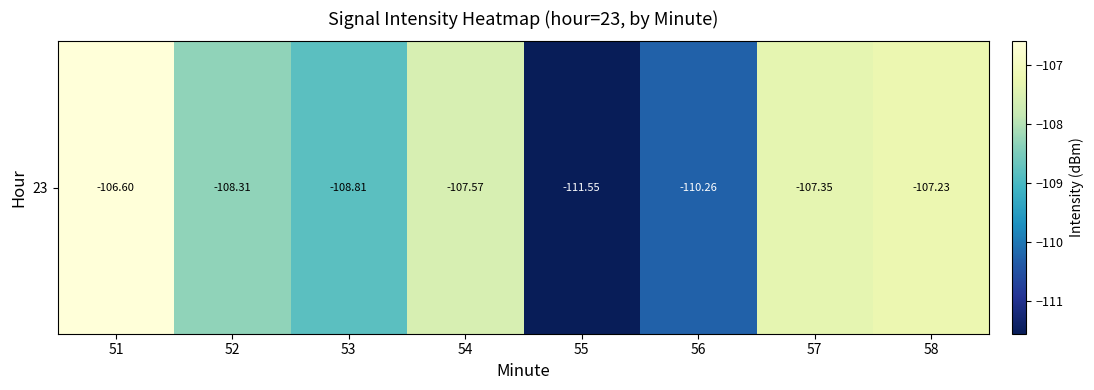

Reading left to right, list all the values displayed in this chart.

-106.6	-108.3	-108.8	-107.6	-111.6	-110.3	-107.4	-107.2